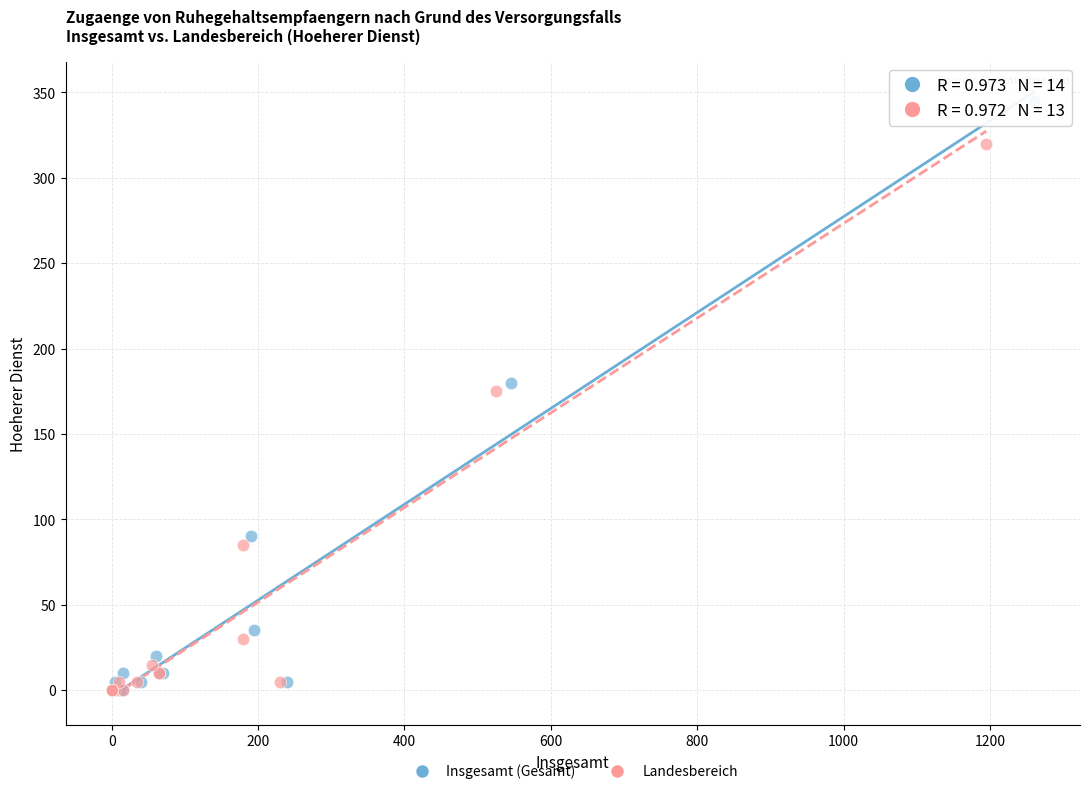

Which series has the widest spread of Y values?

Insgesamt (Gesamt)